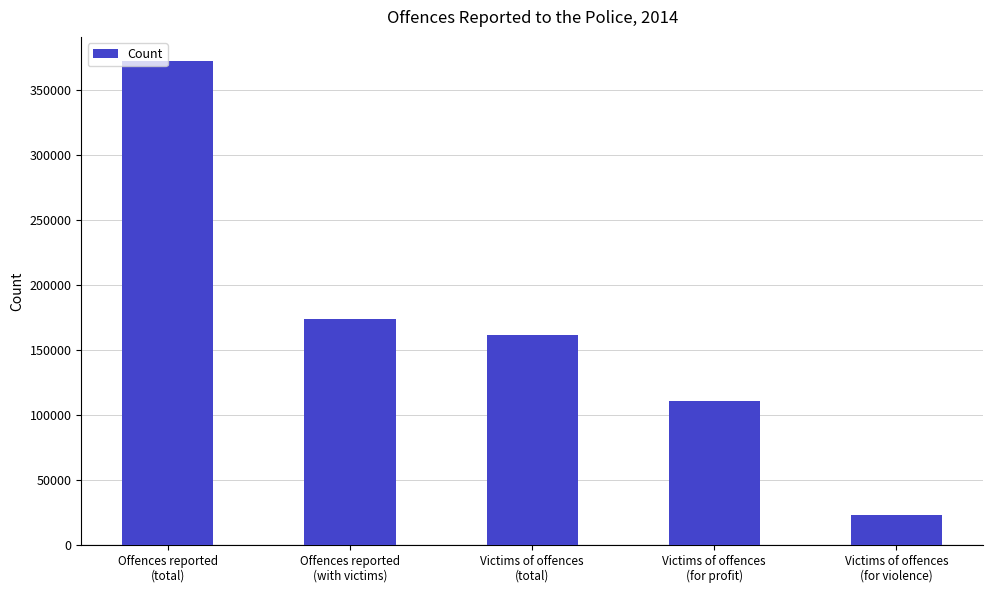

Which label corresponds to the largest value in the chart?

Offences reported
(total)